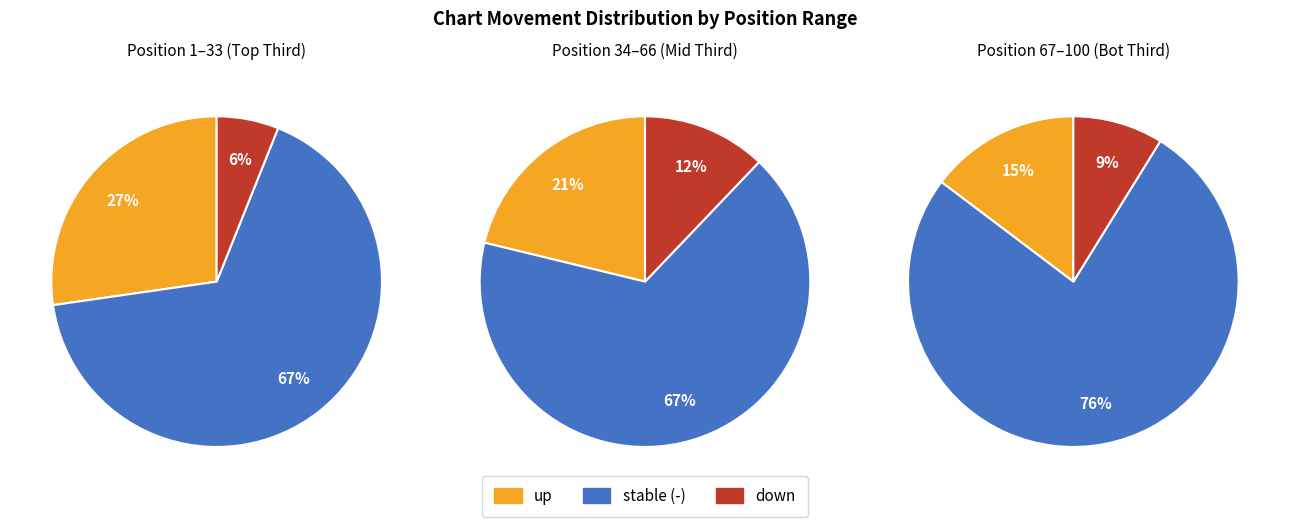

To the nearest percent, what is the combined percentage of up and 3?

31%